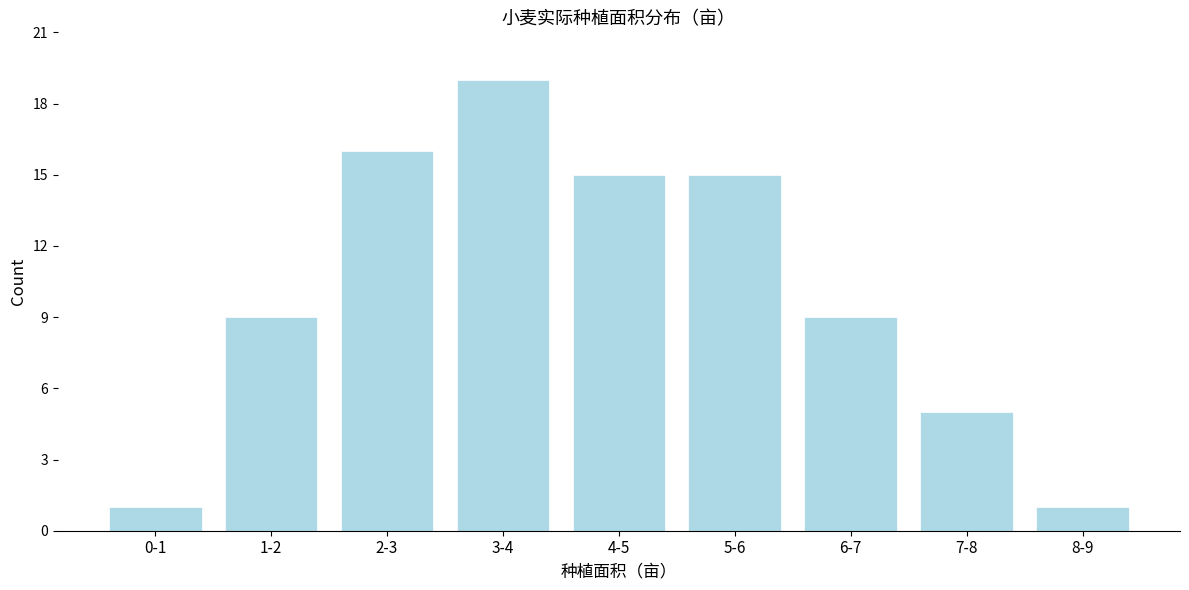

Reading left to right, transcribe all the data shown in this chart.

0-1=1	1-2=9	2-3=16	3-4=19	4-5=15	5-6=15	6-7=9	7-8=5	8-9=1